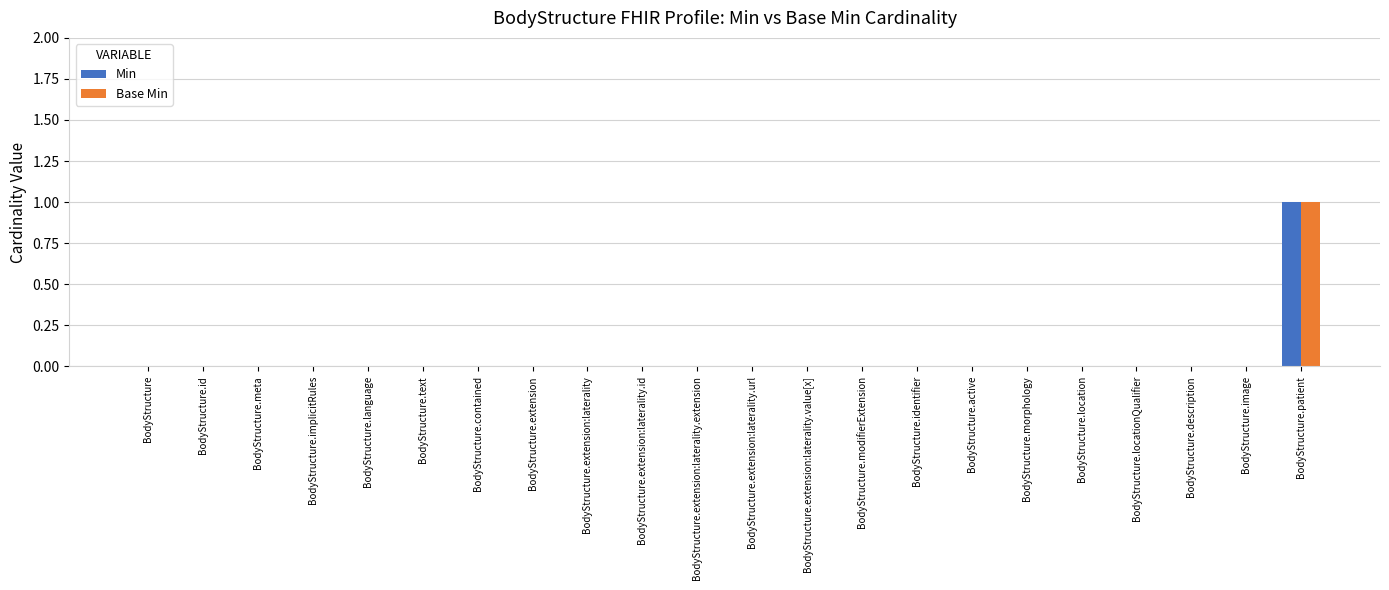

Which category has the highest value across all series?

BodyStructure.patient